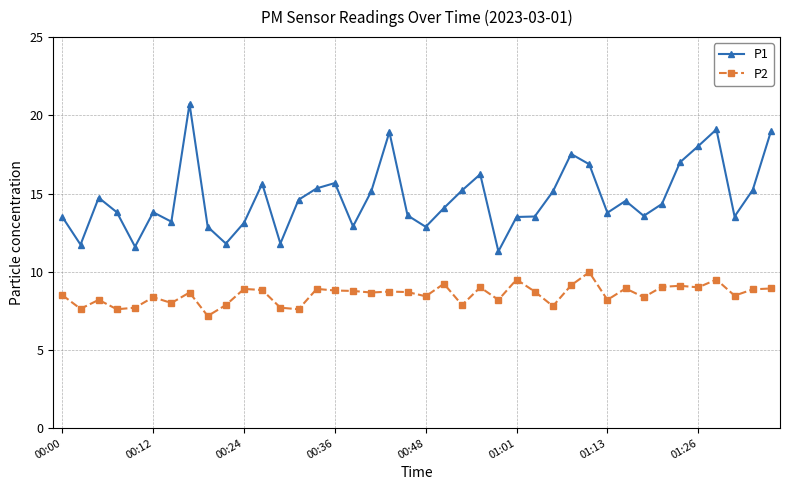

What is the value of the P1 point at the 23rd from the left?

15.2